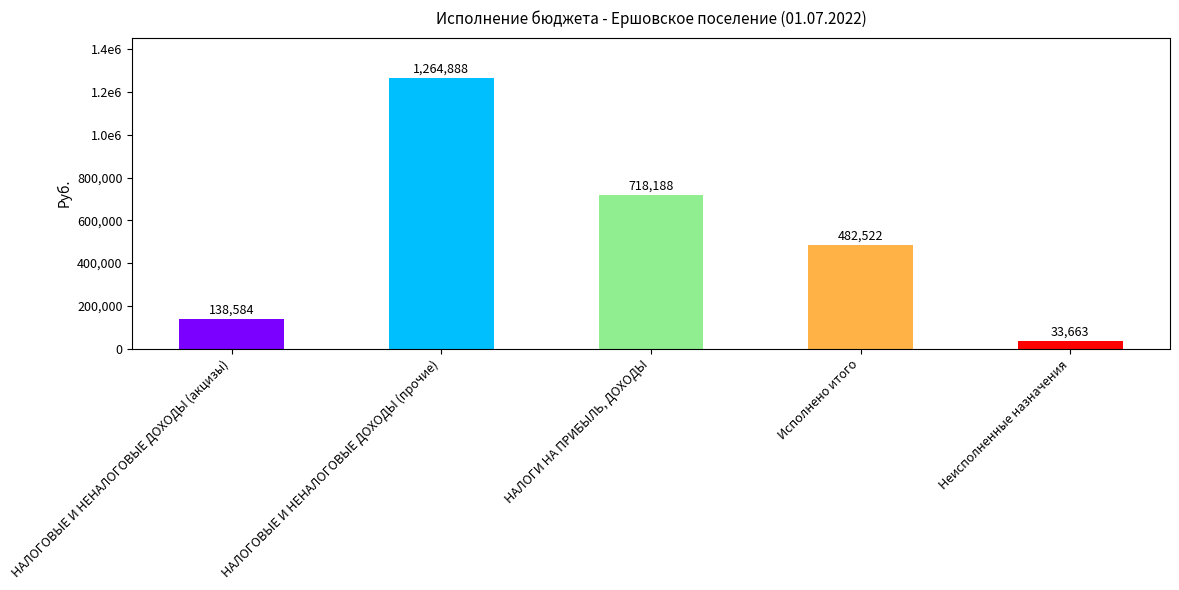

Does the chart contain any negative values?

No